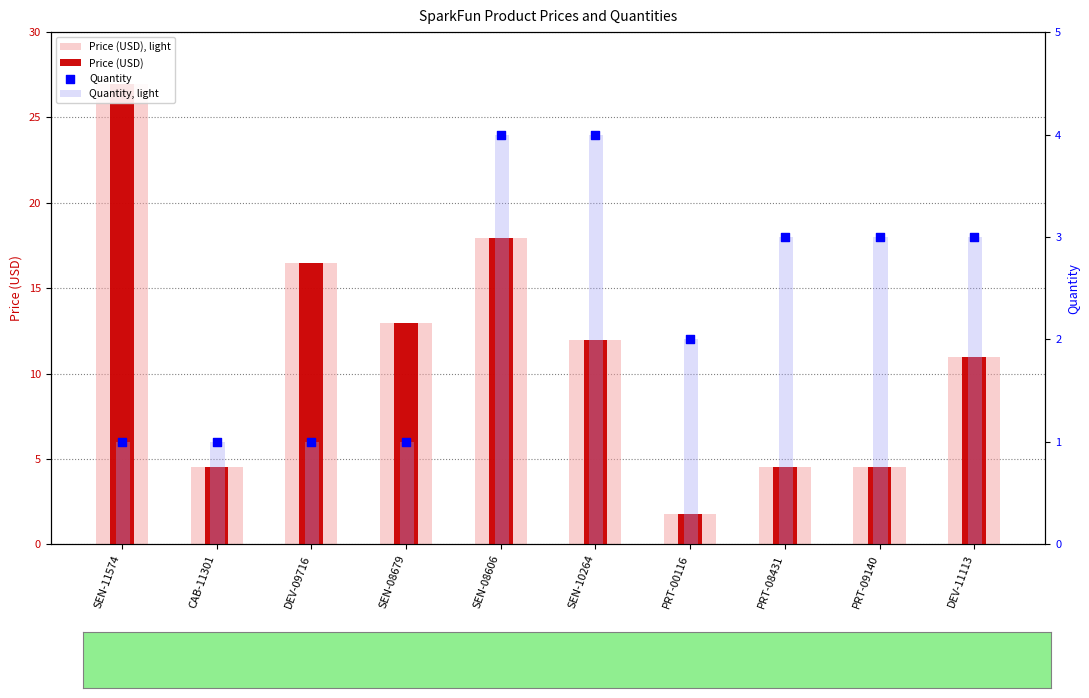

At how many categories does at least one series exceed 15?

3